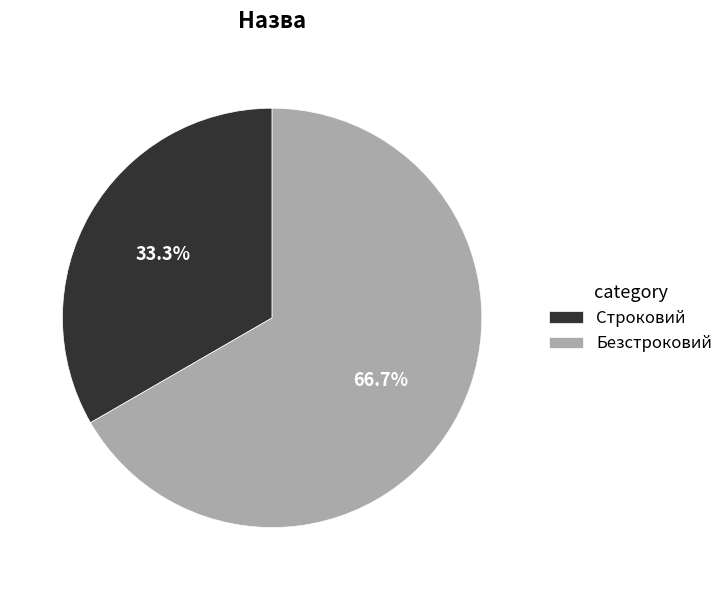

To the nearest percent, what is the difference between the Строковий and Безстроковий slice percentages?

33%